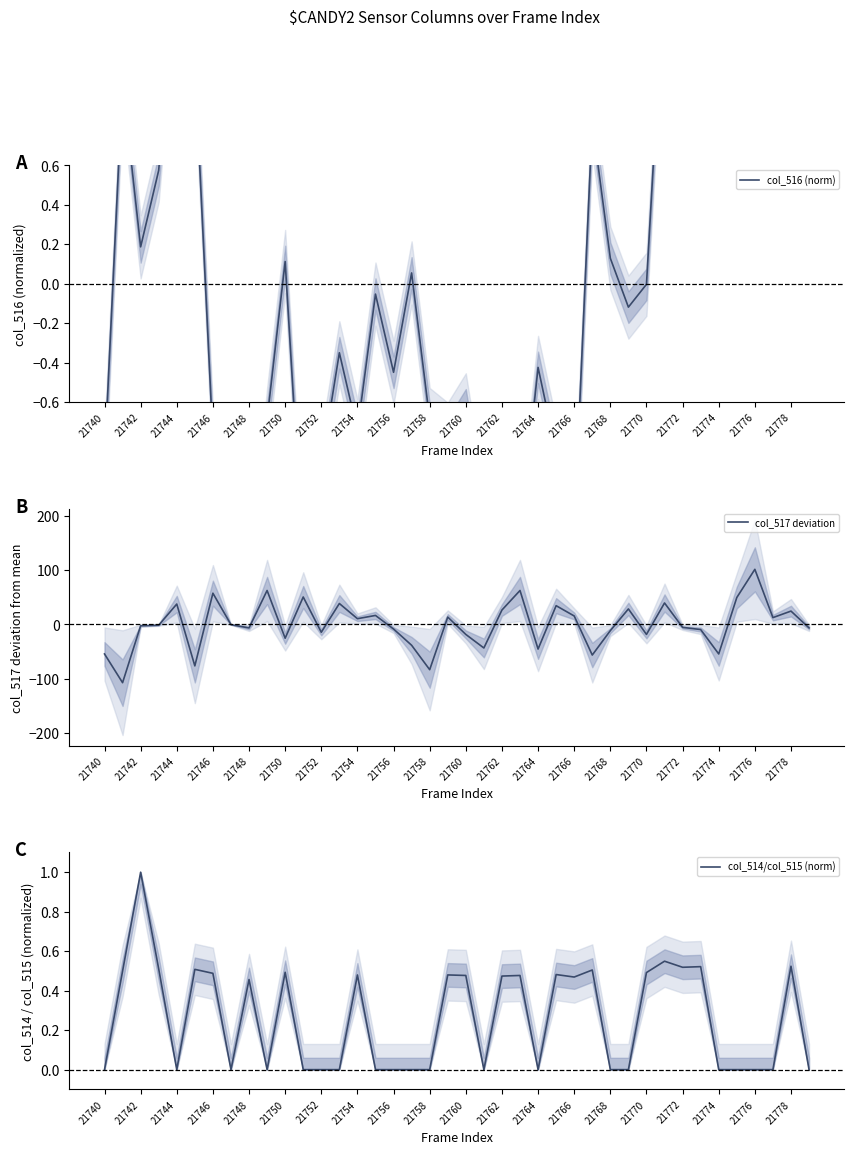

Count the number of categories in the chart.

40